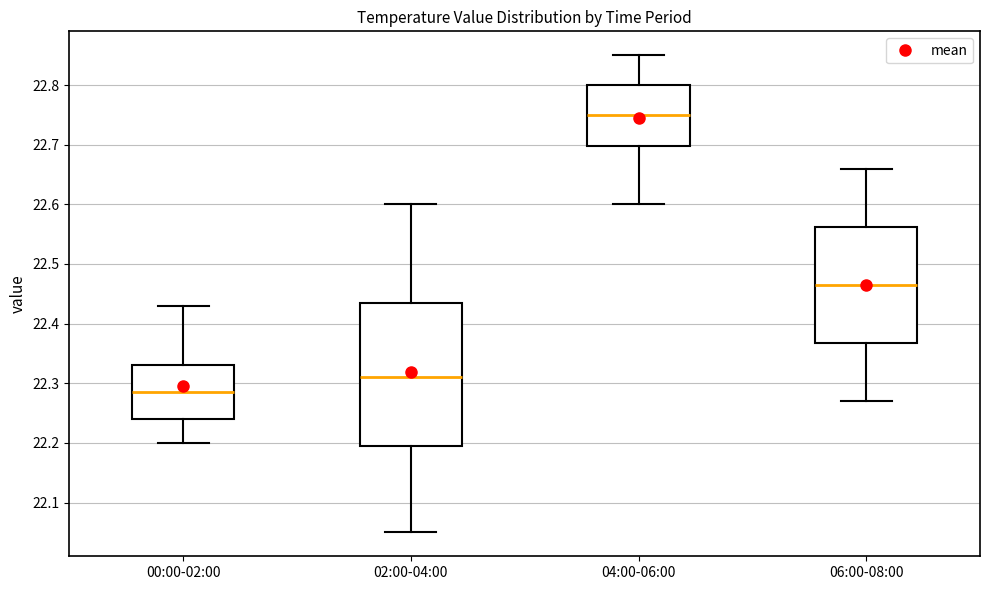

Reading left to right, transcribe this box plot: for each box, give where its median line is, the range the box spans, and where its two whiskers end, as read against the y-axis. The values are not printed on the chart, so give them approximately, as read against the axis.

00:00-02:00: median 22.29, box 22.24 to 22.33, whiskers 22.20 to 22.43
02:00-04:00: median 22.31, box 22.20 to 22.44, whiskers 22.05 to 22.60
04:00-06:00: median 22.75, box 22.70 to 22.80, whiskers 22.60 to 22.85
06:00-08:00: median 22.47, box 22.37 to 22.56, whiskers 22.27 to 22.66